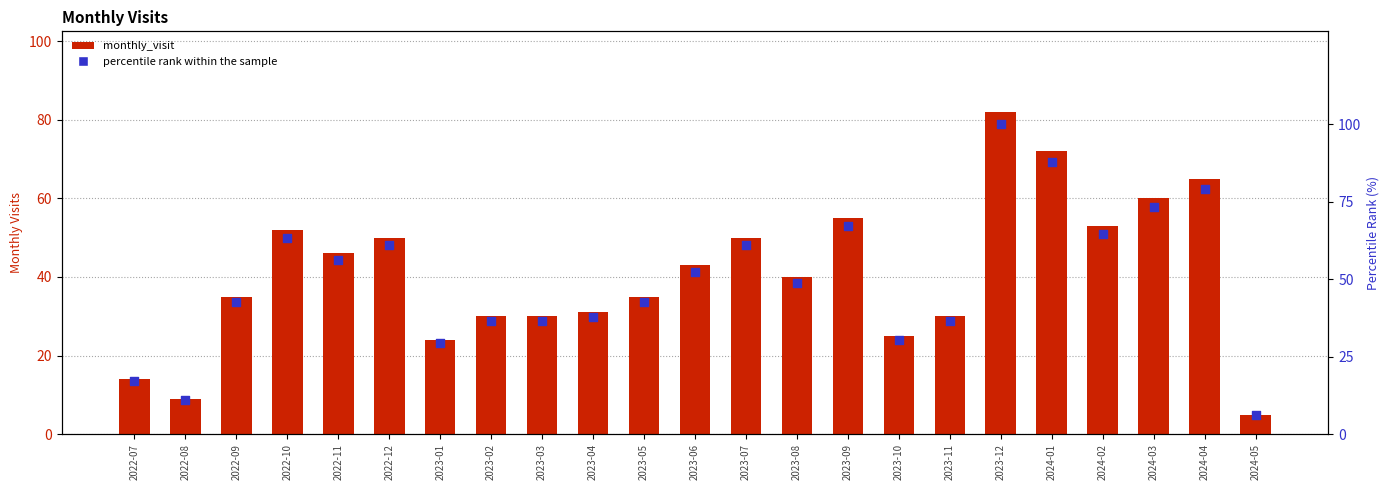

At which category is the sum across all series the highest?

2023-12